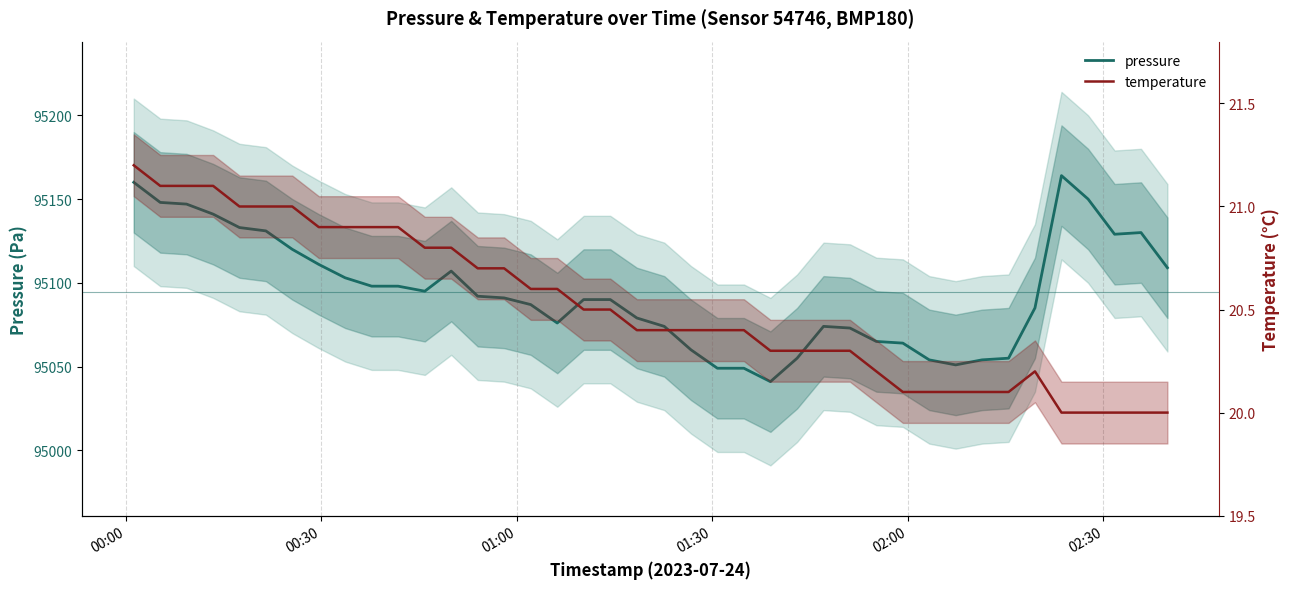

Rank the series by their maximum value, from highest to lowest.

pressure, temperature